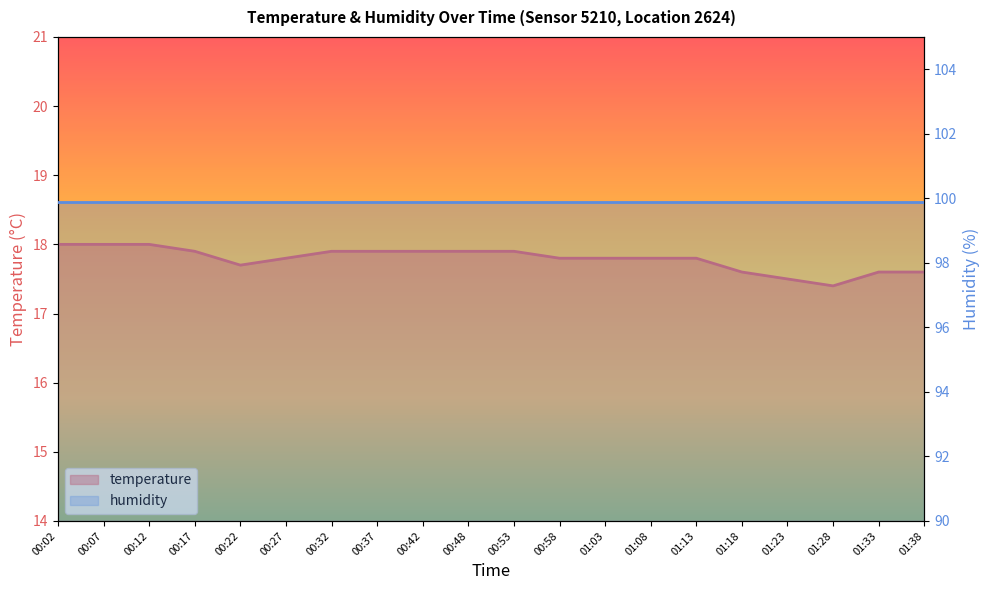

How many categories are shown in the chart?

20